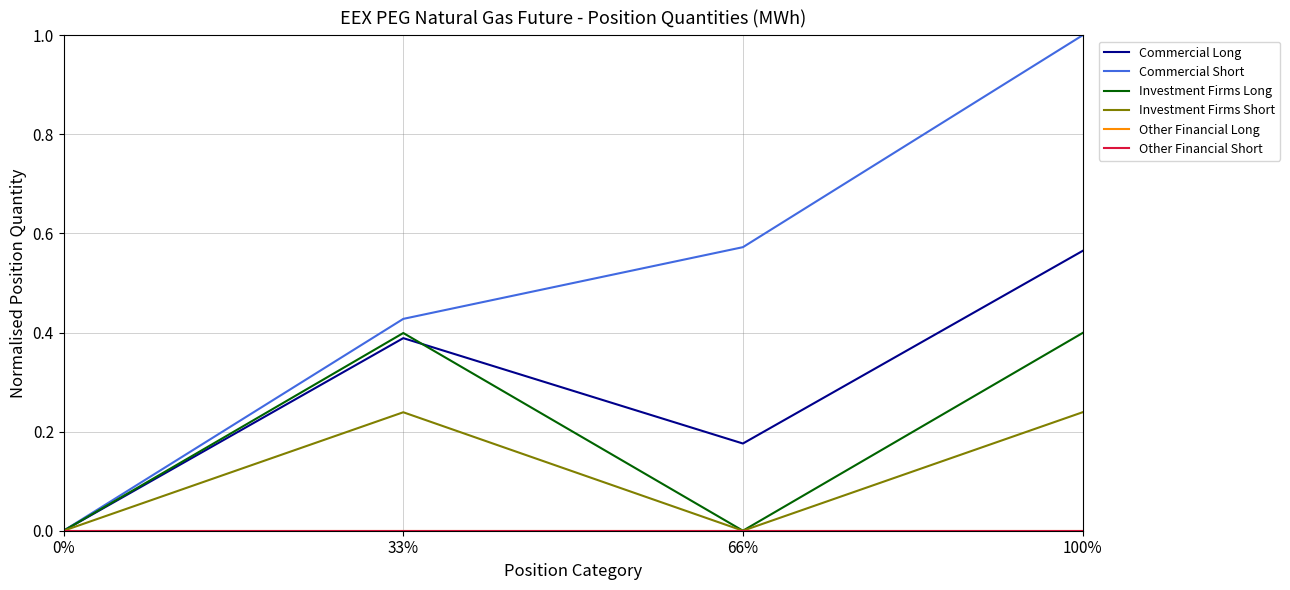

Reading right to left, extract all data points from this chart.

Commercial Long: 0.6	0.2	0.4	0.0
Commercial Short: 1.0	0.6	0.4	0.0
Investment Firms Long: 0.4	0.0	0.4	0.0
Investment Firms Short: 0.2	0.0	0.2	0.0
Other Financial Long: 0.0	0.0	0.0	0.0
Other Financial Short: 0.0	0.0	0.0	0.0